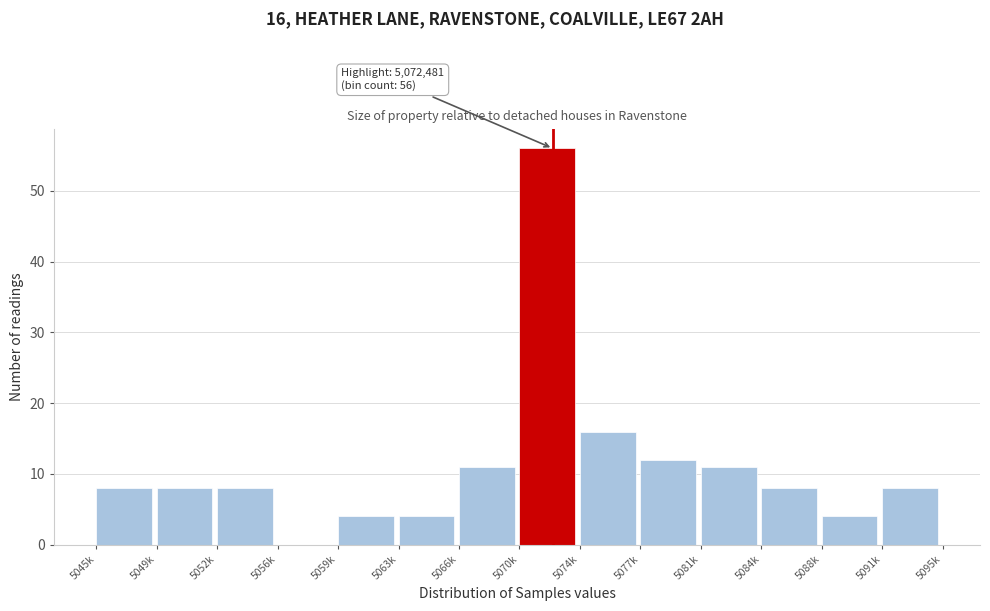

Reading left to right, what are all the values shown in this chart?

5045k=8	5049k=8	5052k=8	5056k=0	5059k=4	5063k=4	5066k=11	5070k=56	5074k=16	5077k=12	5081k=11	5084k=8	5088k=4	5091k=8